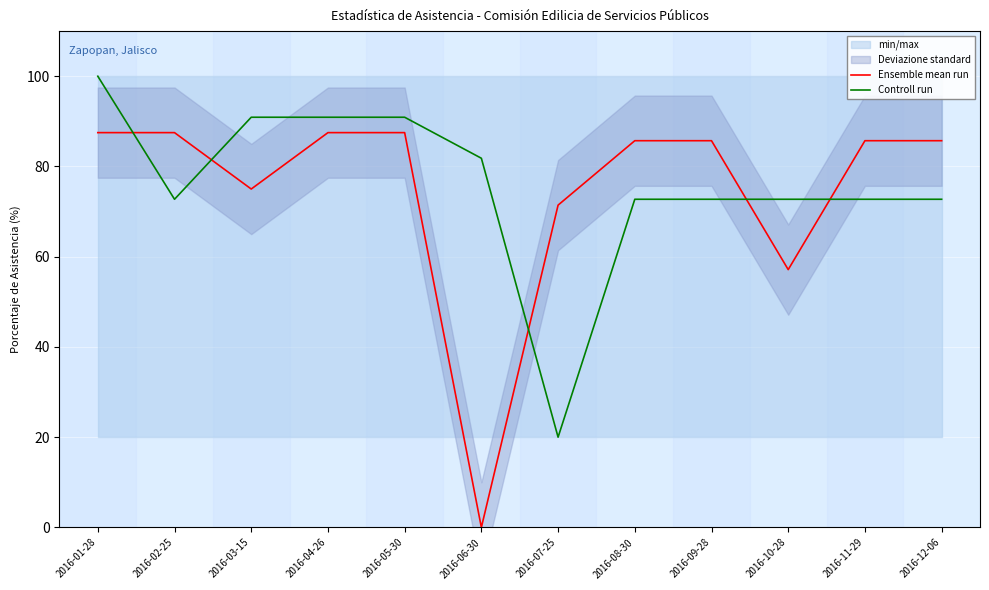

How many lines are shown in the chart?

2